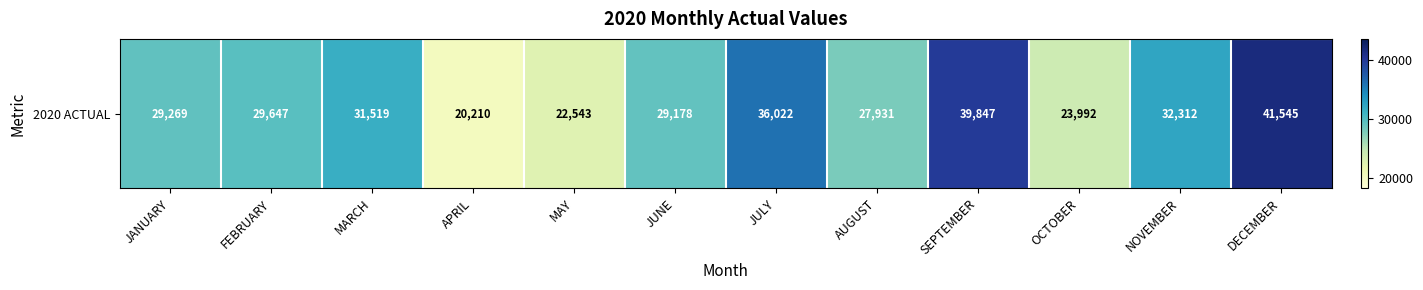

What is the difference between the maximum and minimum values?

21334.9